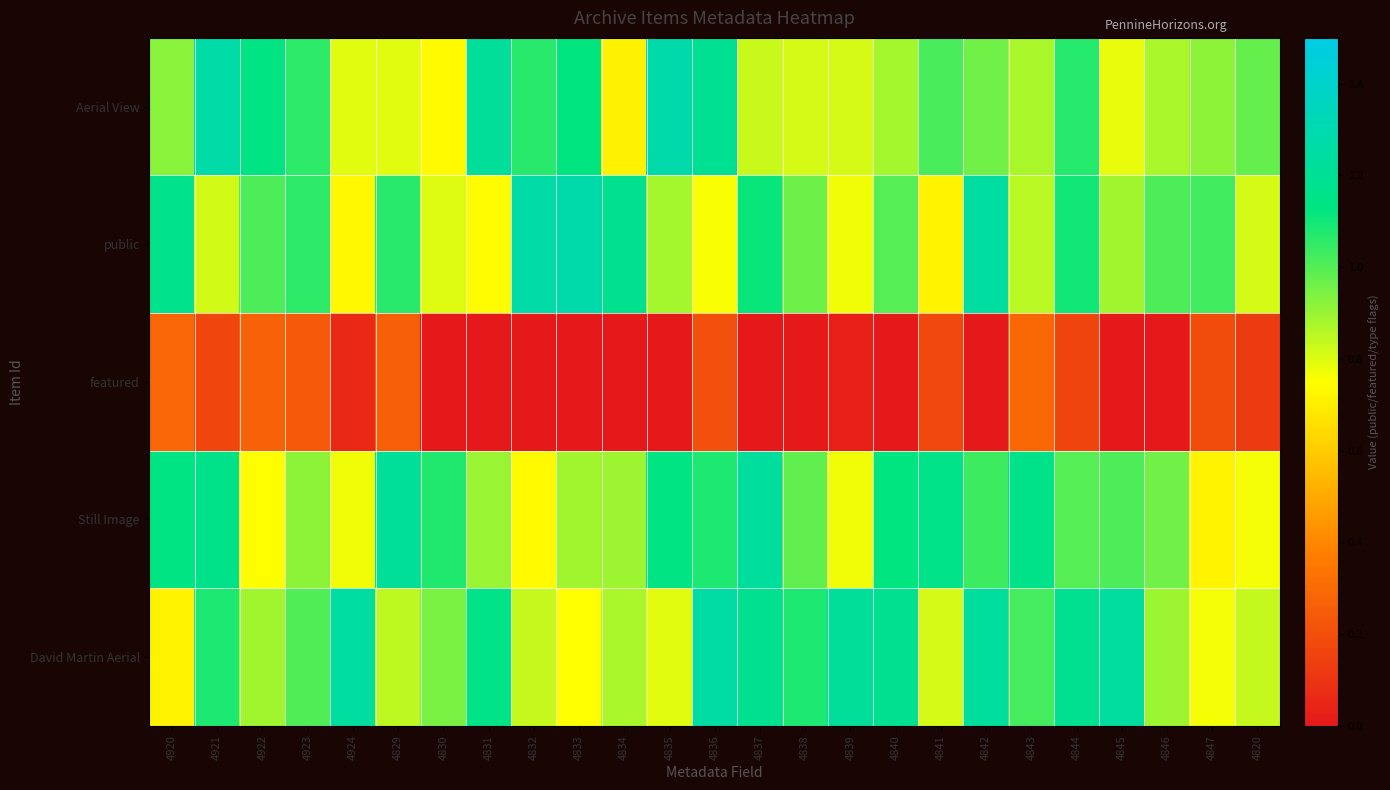

How many distinct data groups are displayed?

5